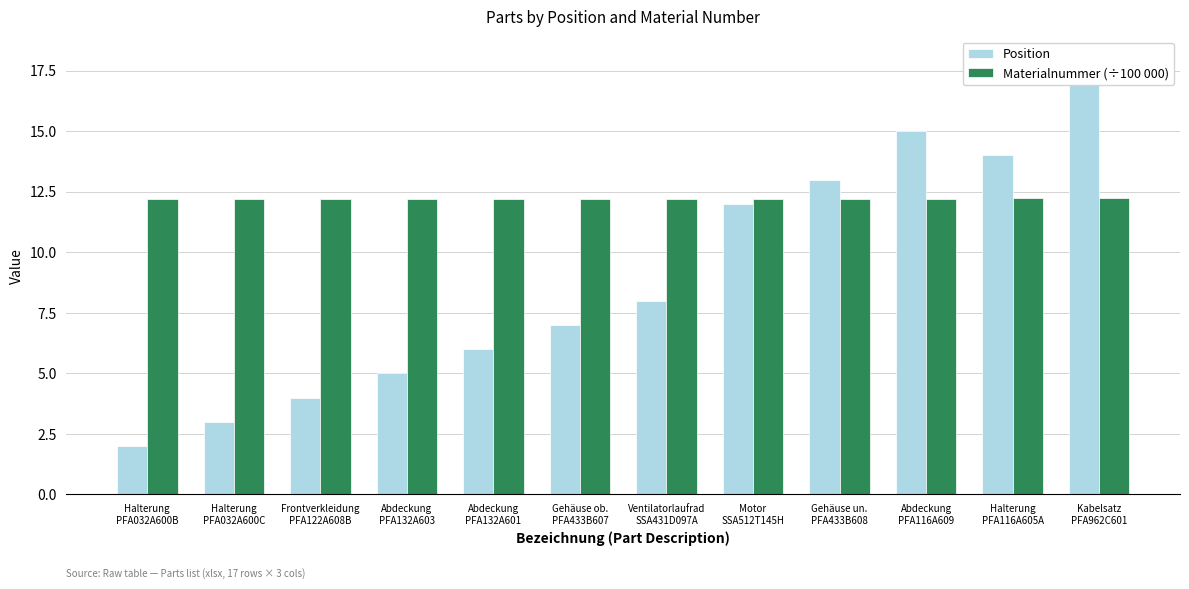

Are the bars horizontal?

No